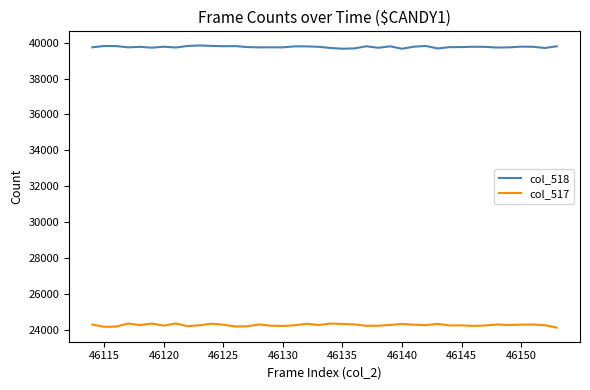

Which series has the largest total across all categories?

col_518